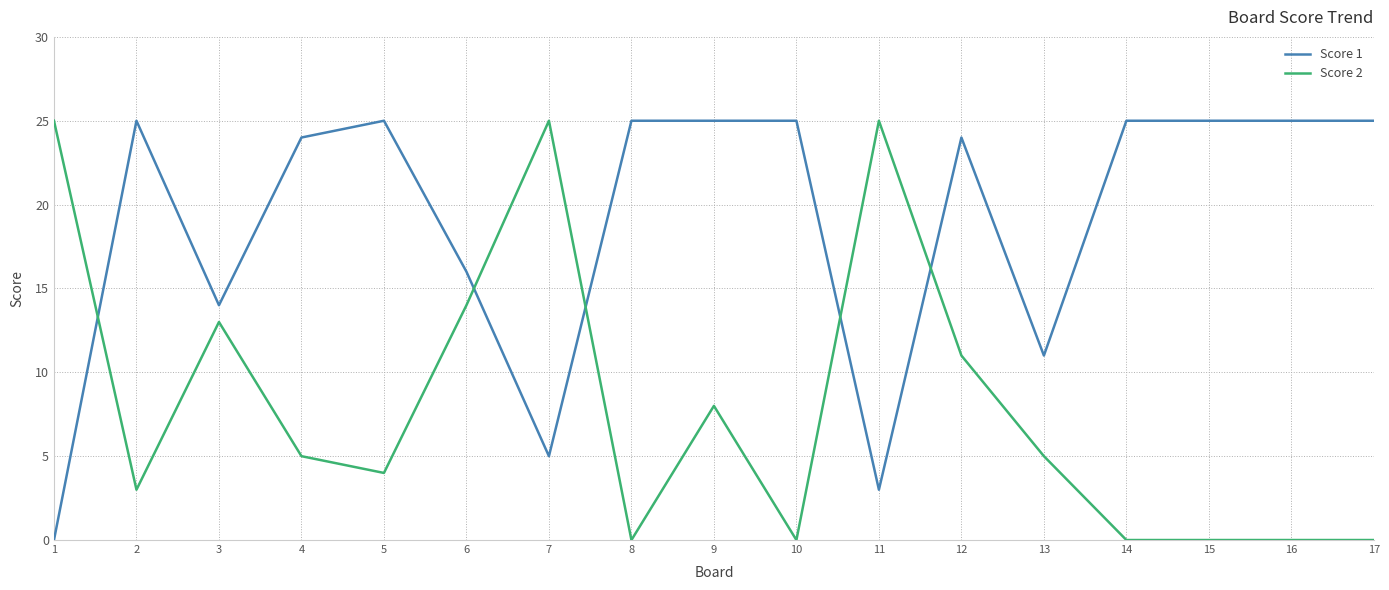

Which series has the largest total across all categories?

Score 1